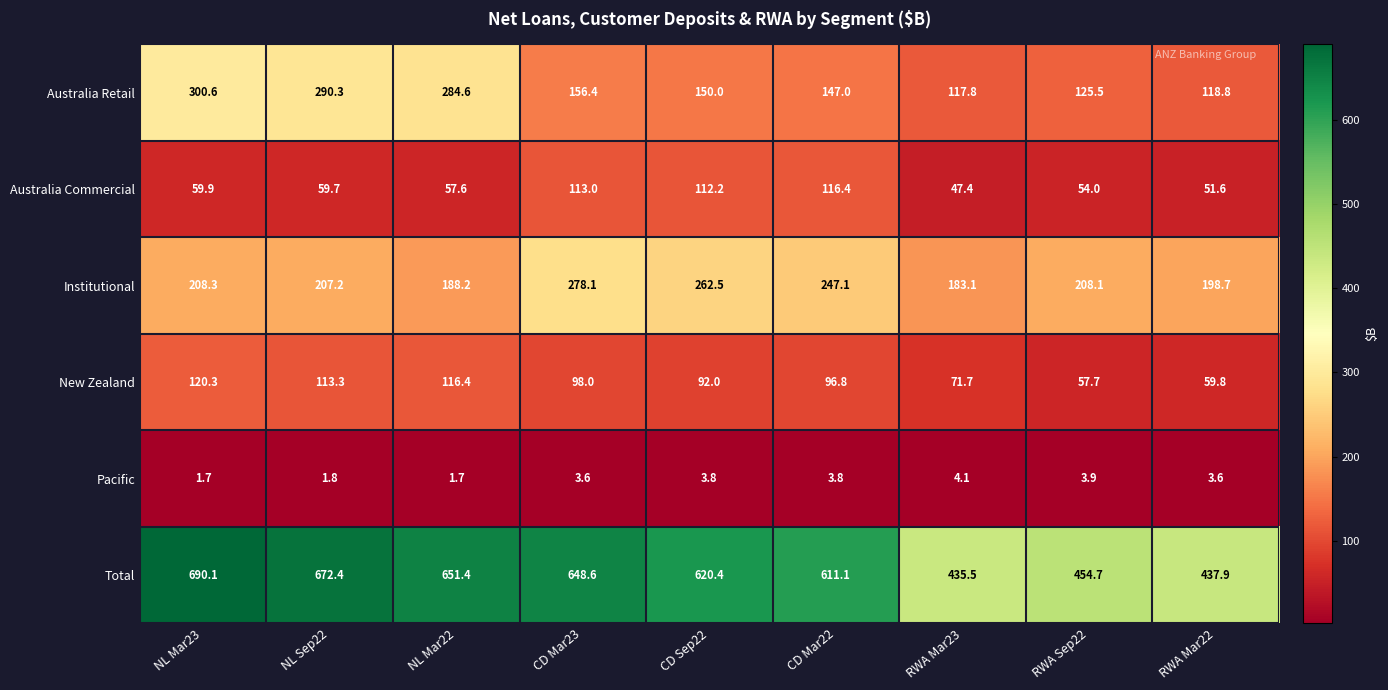

At how many categories does at least one series exceed 148?

9